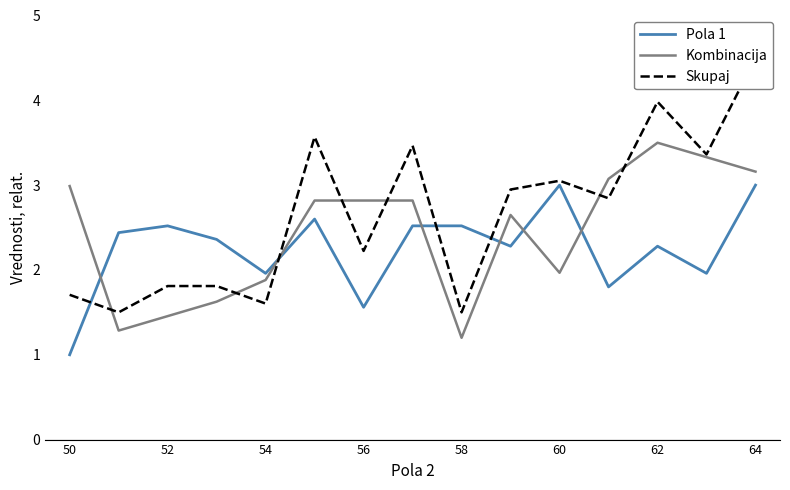

What is the lowest value of the Kombinacija series?

1.2